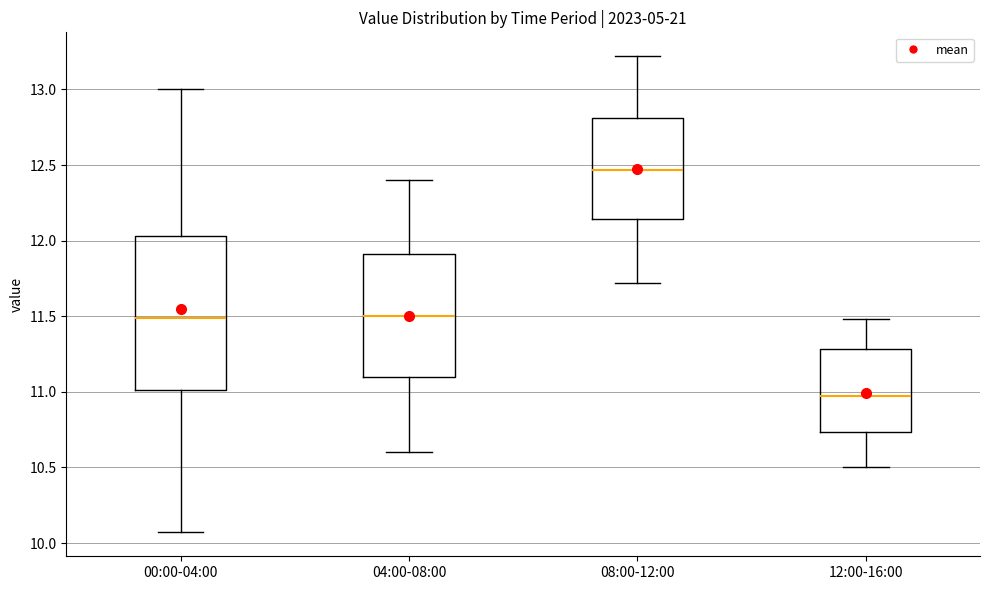

Reading left to right, transcribe this box plot: for each box, give where its median line is, the range the box spans, and where its two whiskers end, as read against the y-axis. The values are not printed on the chart, so give them approximately, as read against the axis.

00:00-04:00: median 11.50, box 11.00 to 12.05, whiskers 10.05 to 13.00
04:00-08:00: median 11.50, box 11.10 to 11.90, whiskers 10.60 to 12.40
08:00-12:00: median 12.45, box 12.15 to 12.80, whiskers 11.70 to 13.20
12:00-16:00: median 10.95, box 10.75 to 11.30, whiskers 10.50 to 11.50